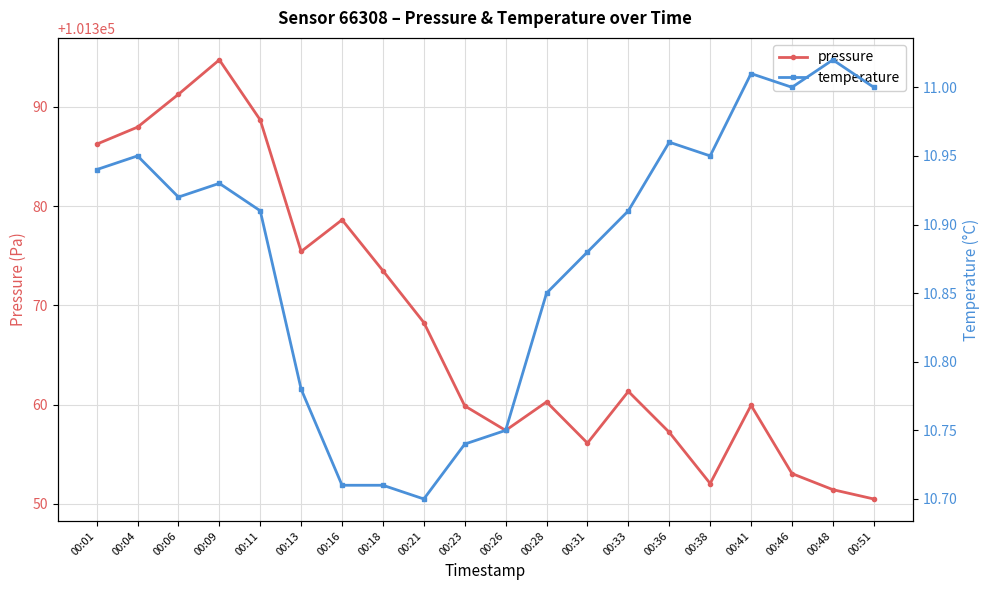

What value does the temperature series have at 00:36?

11.0